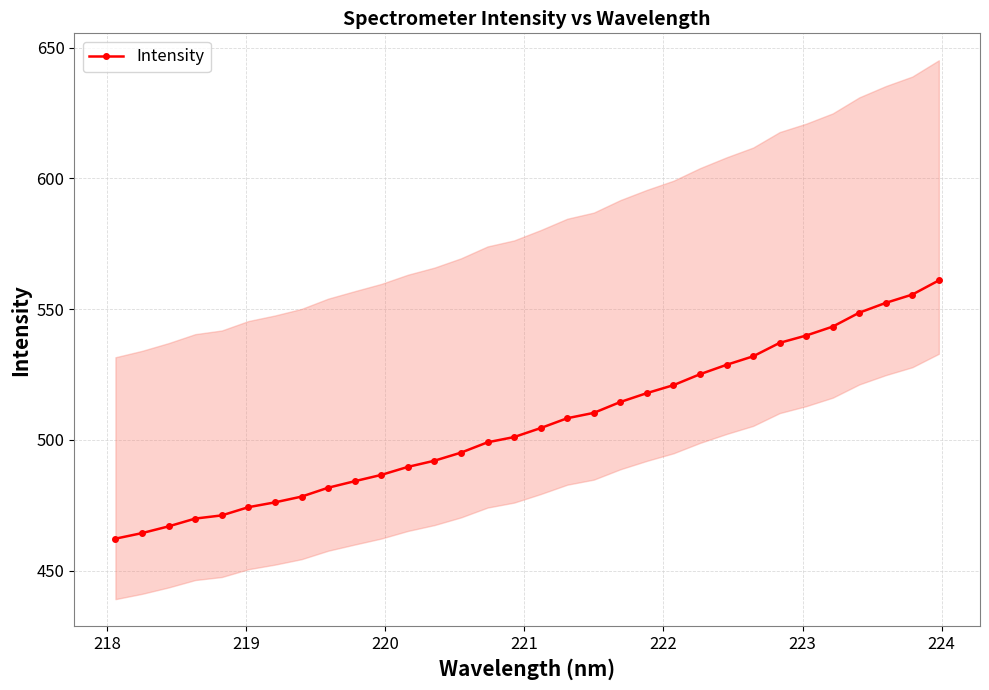

What is the value of the Intensity point at the 26th from the left?

537.1